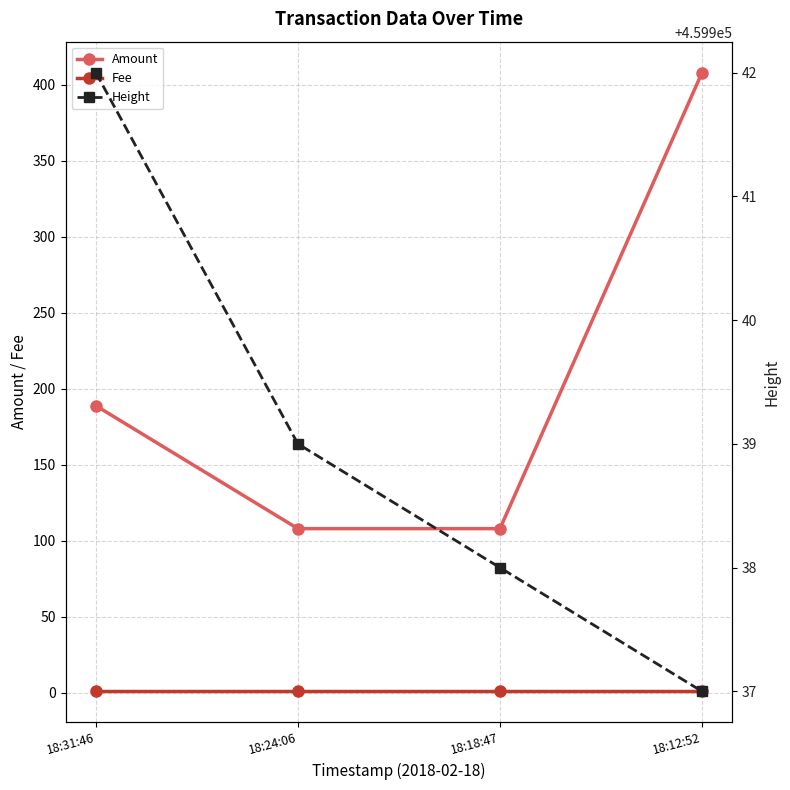

True or false: Amount and Fee intersect in this chart.

False